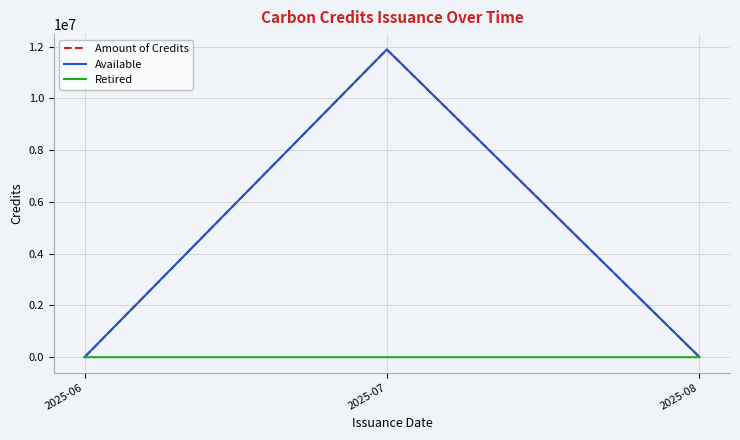

What is the maximum value shown in the chart?

11887560